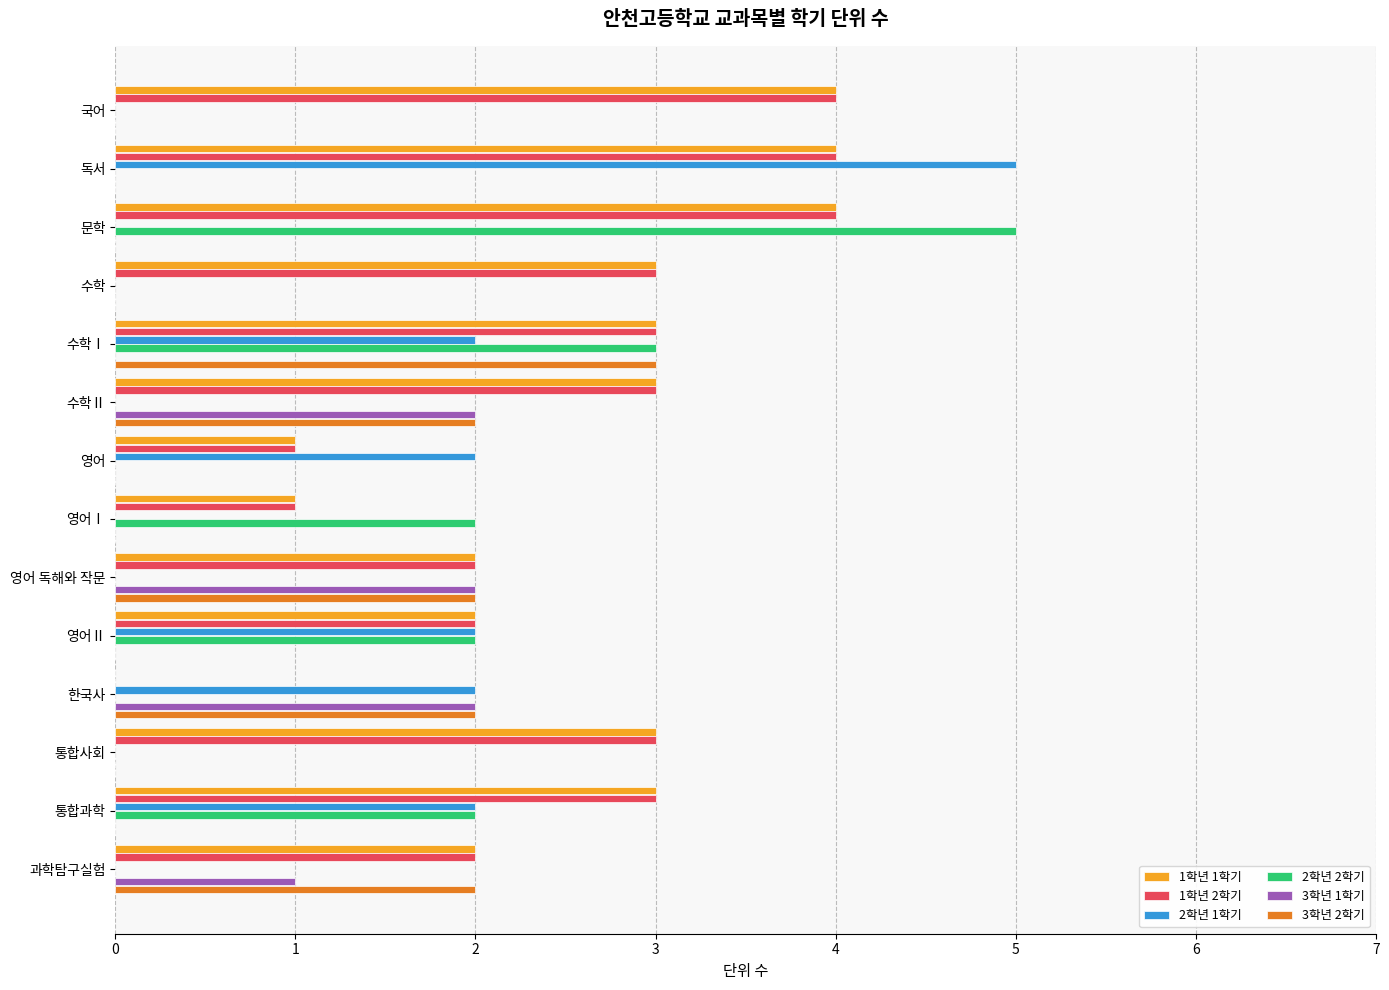

What are all the series names shown in the legend?

1학년 1학기, 1학년 2학기, 2학년 1학기, 2학년 2학기, 3학년 1학기, 3학년 2학기